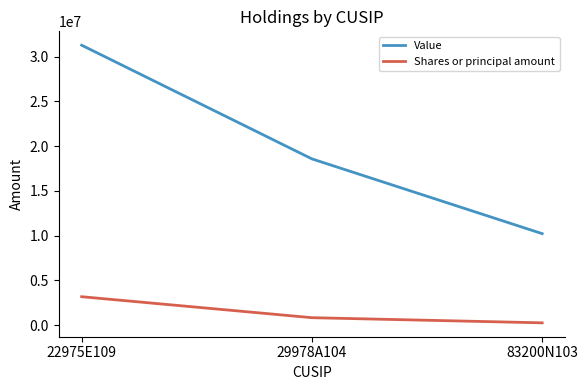

At which label does Value reach its peak?

22975E109